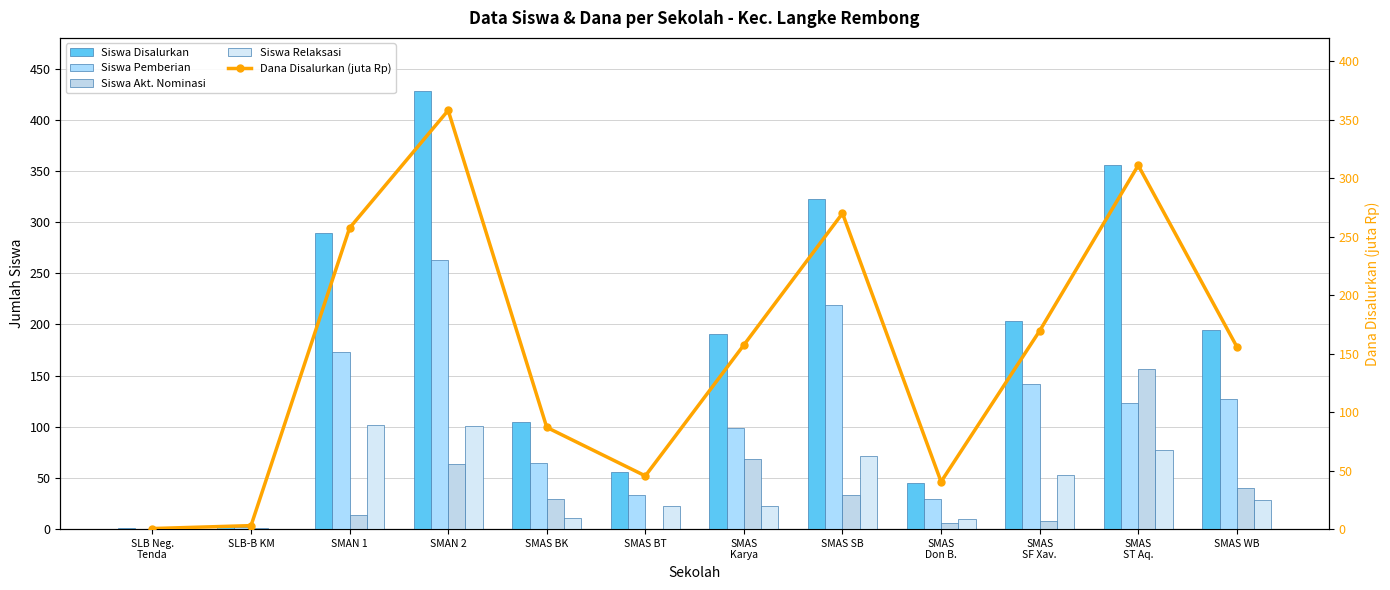

Is the value of Siswa Akt. Nominasi at SMAS
ST Aq. greater than the value of Siswa Pemberian at SLB Neg.
Tenda?

Yes